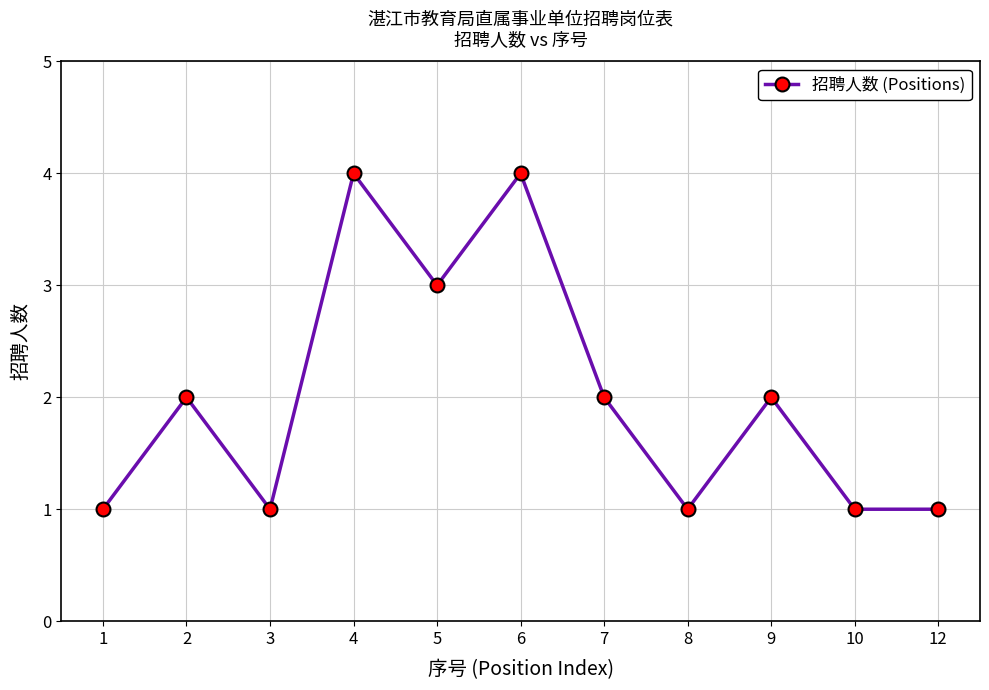

The value at 1 is 1. True or false?

True